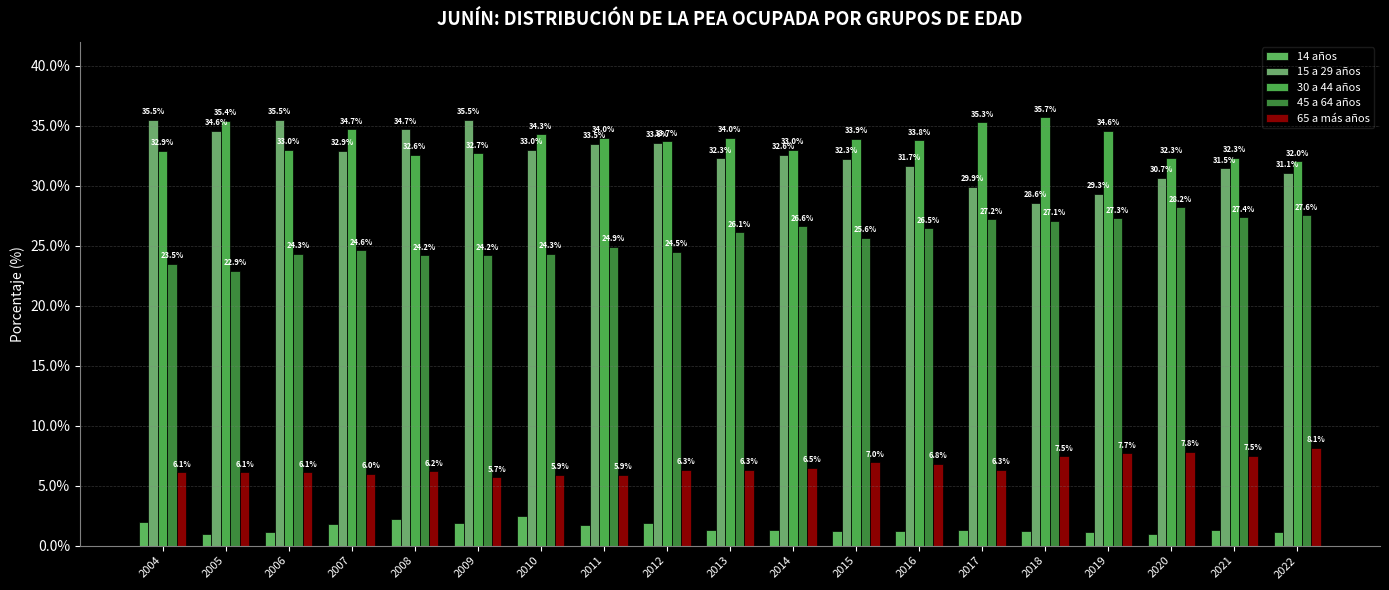

What is the smallest value displayed?

1.0